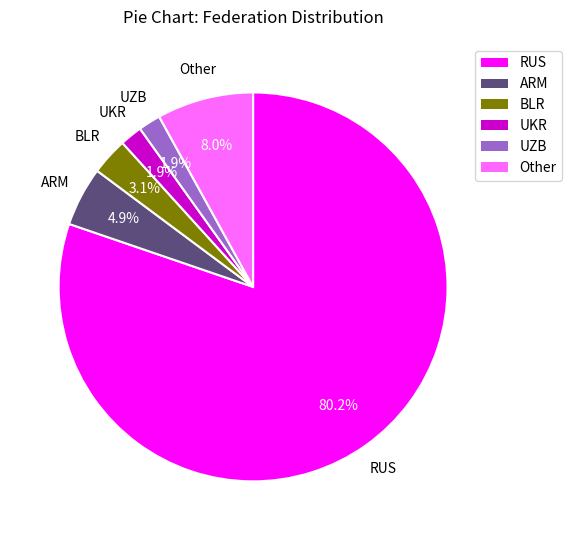

To the nearest percent, what percentage of the pie is UZB?

2%